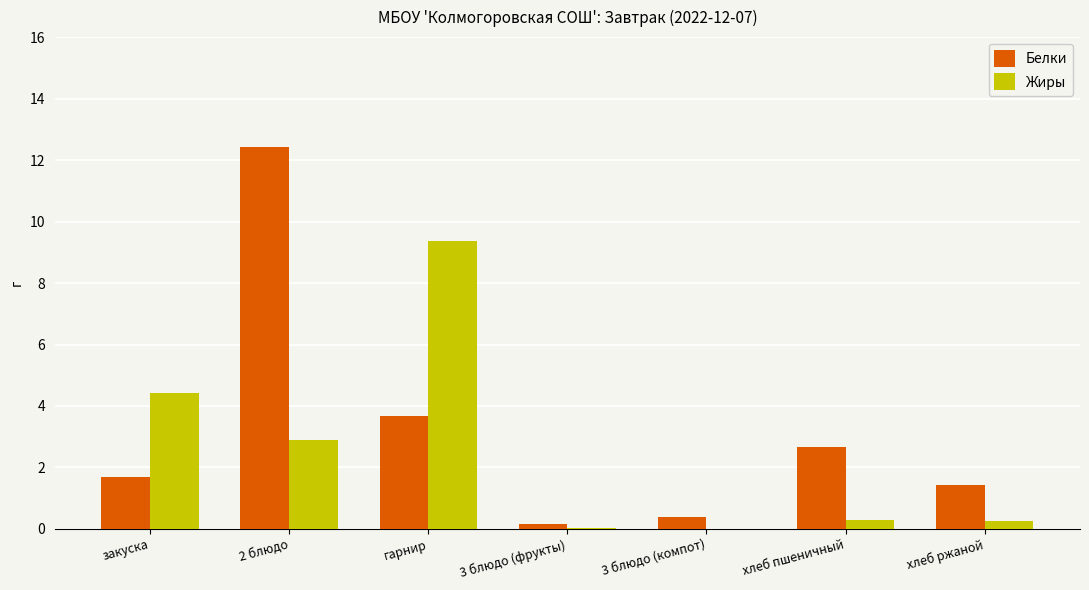

Are the bars grouped side by side (vs. stacked)?

Yes